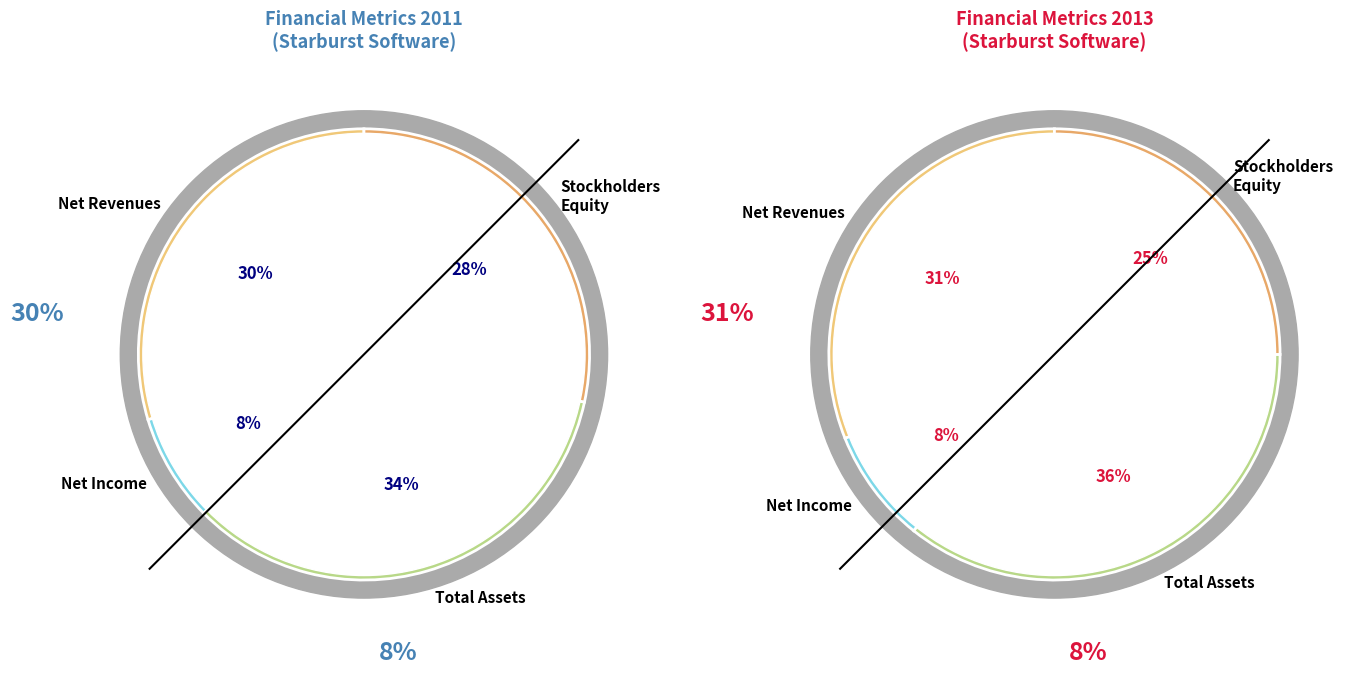

The 2009 slice represents 1% of the pie. True or false?

False